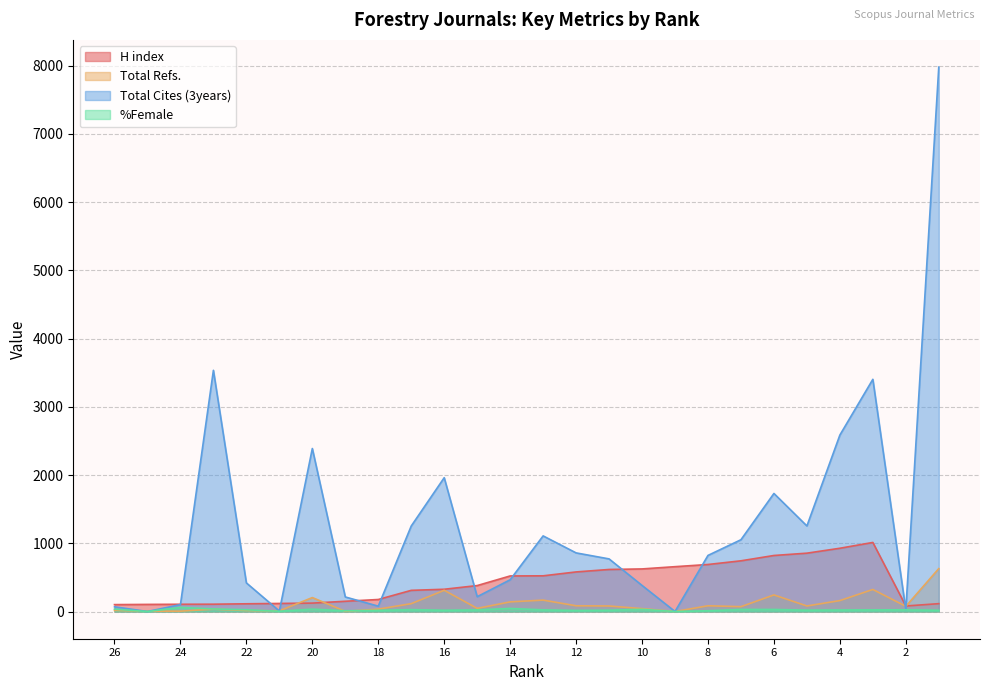

How many values in the Total Cites (3years) series are below 822?

13